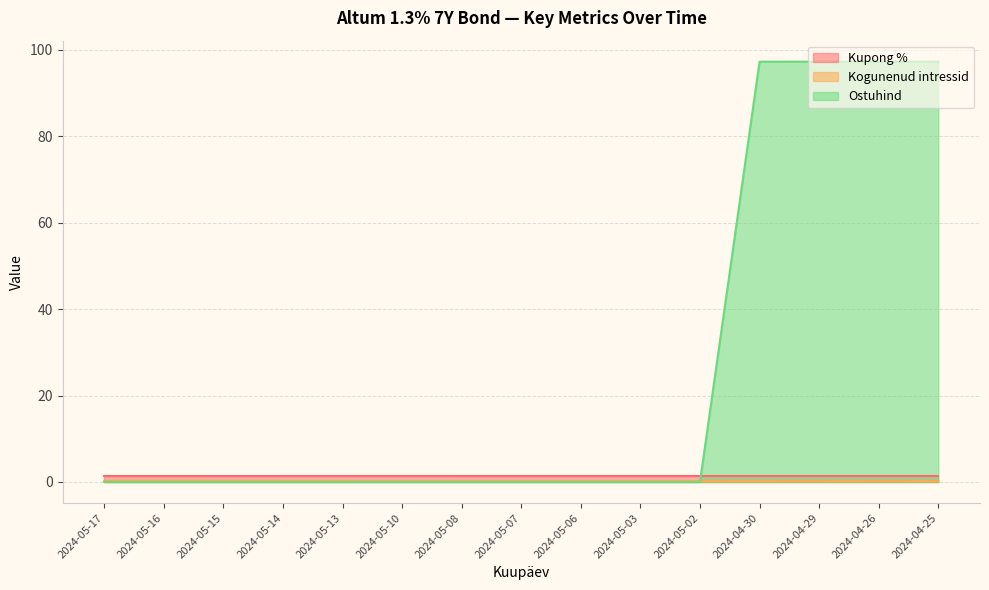

How many series are shown in this chart?

3